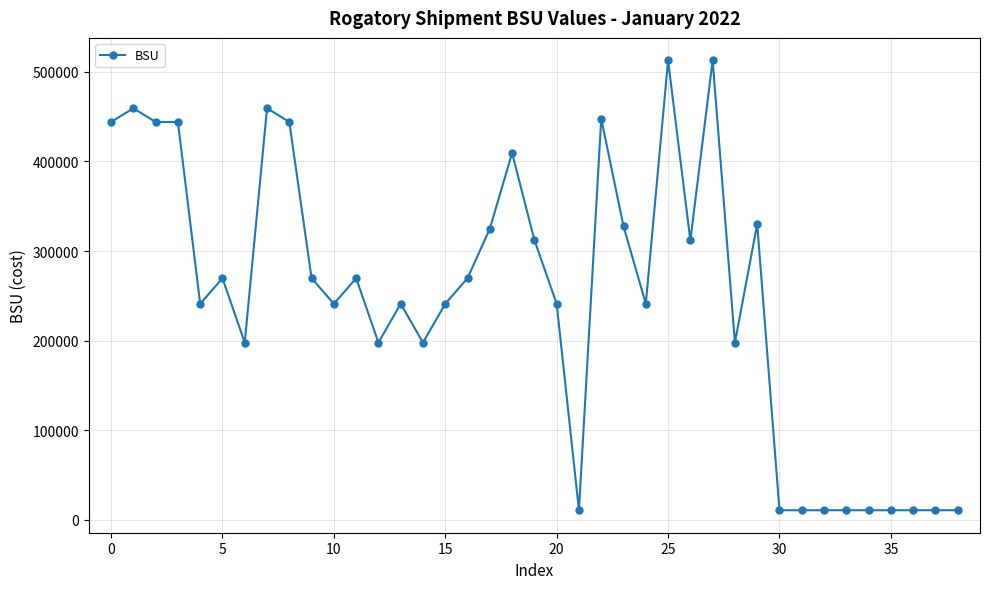

What is the average value?

246424